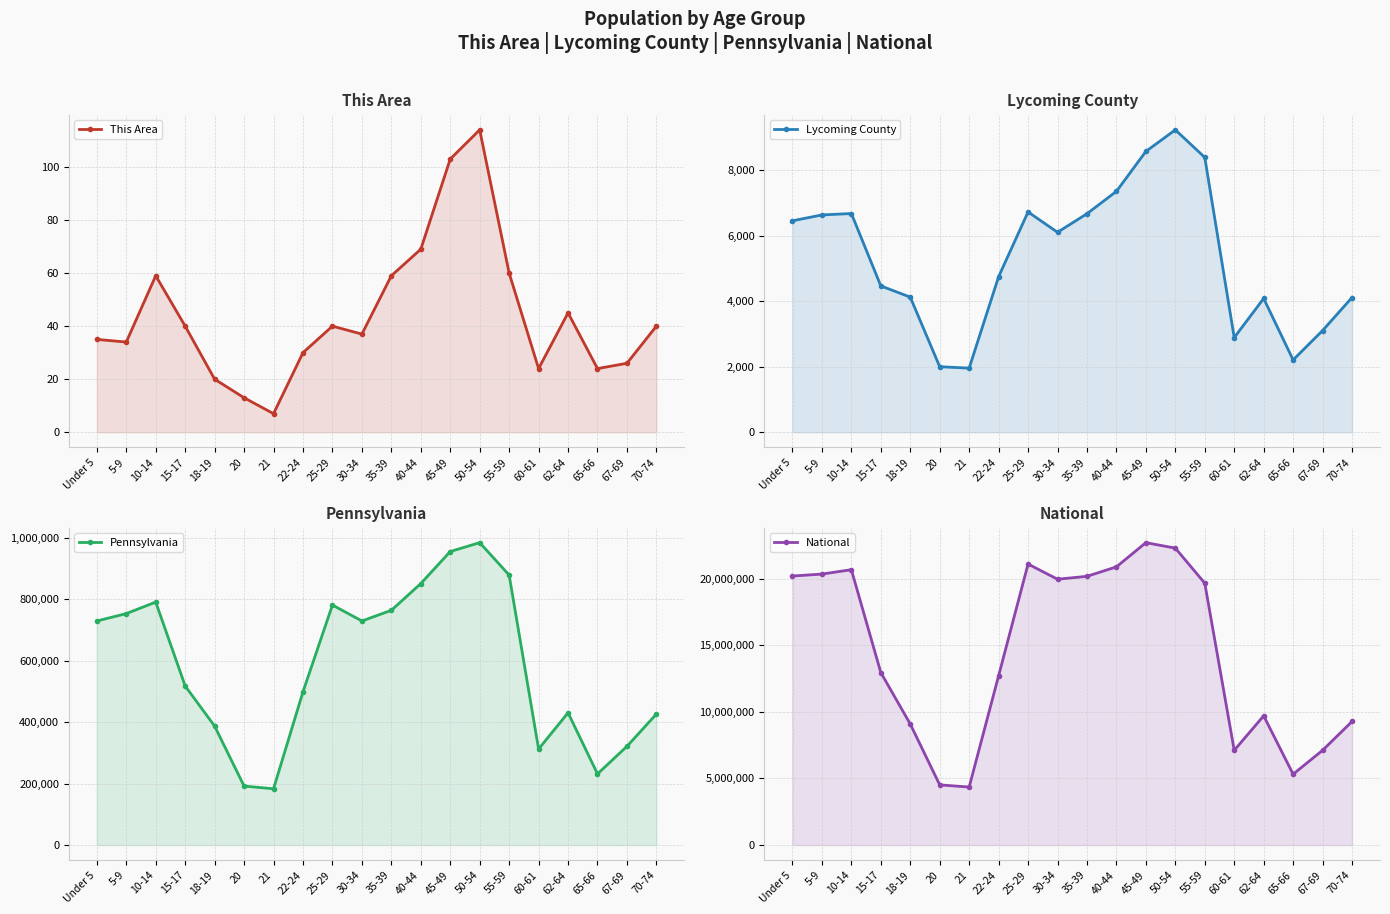

Which series has the largest total across all categories?

National